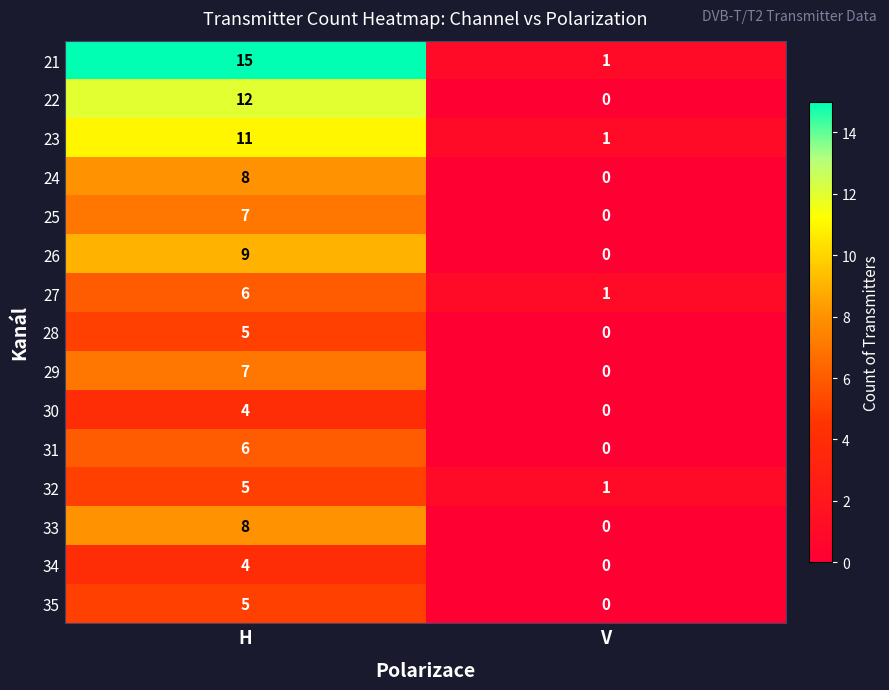

Is it true that 21 equals 1 at V?

True